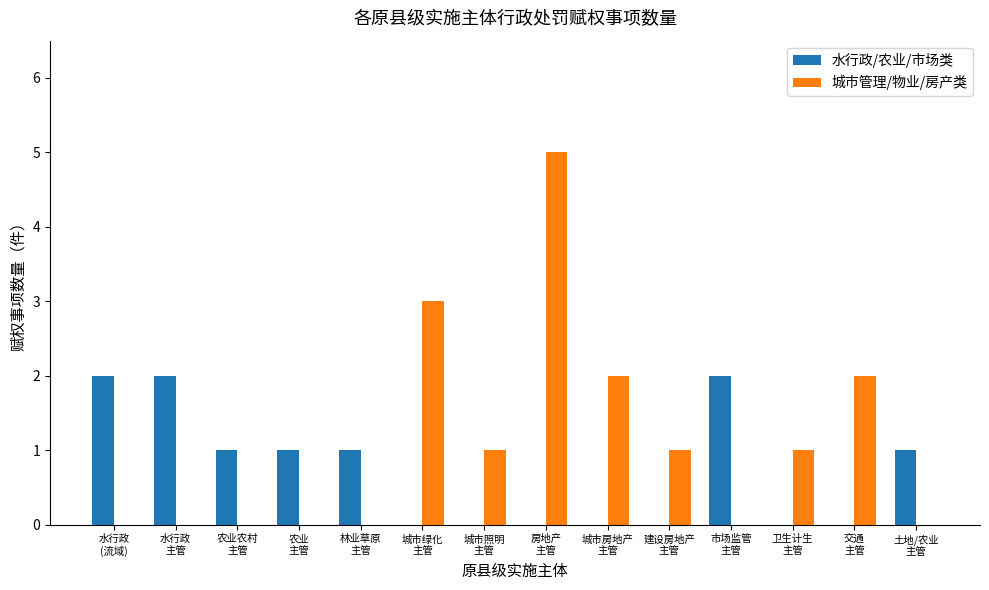

Which series has the largest total across all categories?

城市管理/物业/房产类